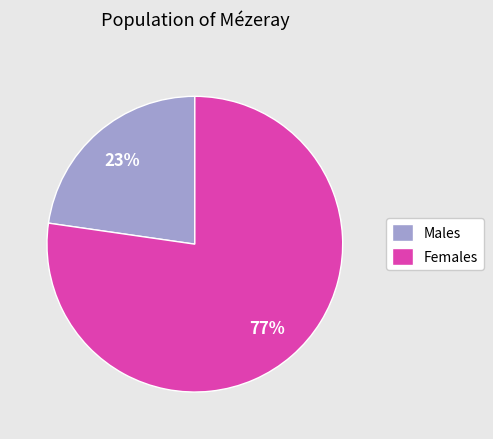

To the nearest percent, what portion does Females represent?

77%